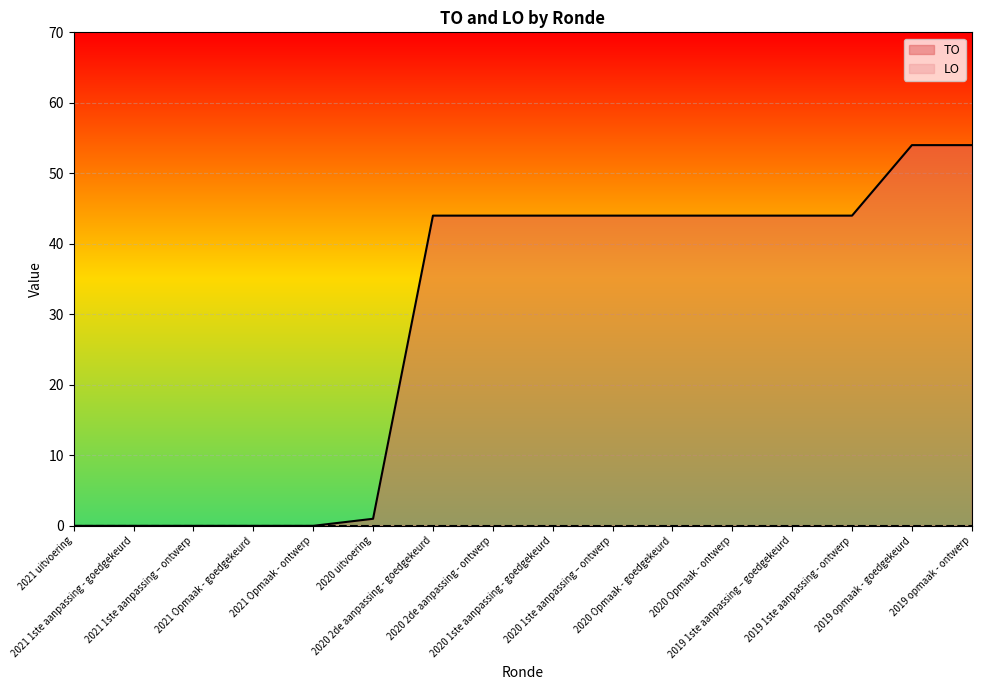

How many lines are shown in the chart?

2